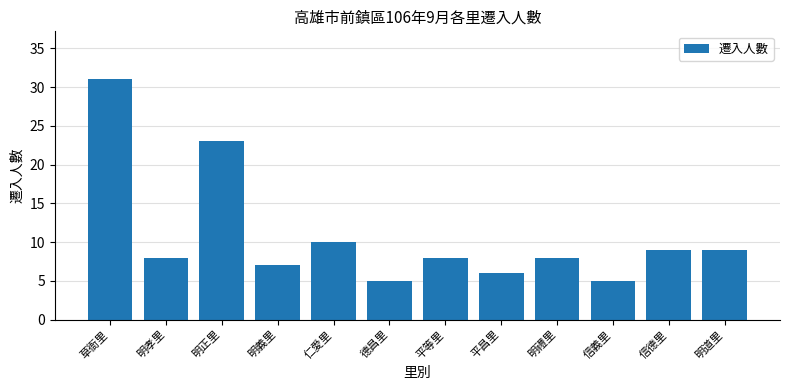

What is the sum of the values at 平昌里 and 仁愛里?

16